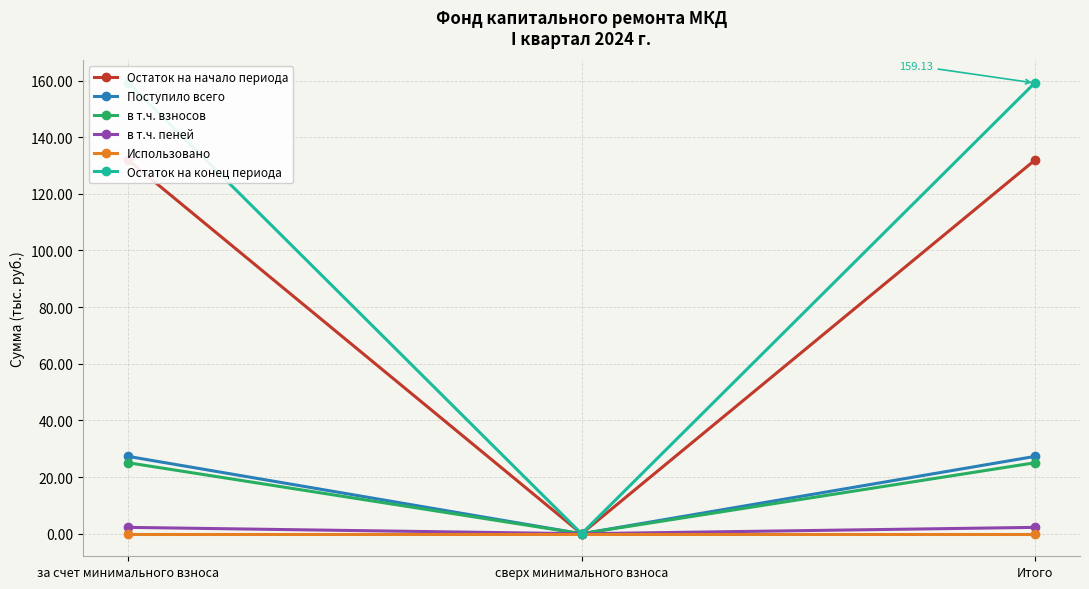

List the labels in order of Использовано value, smallest first.

за счет минимального взноса, сверх минимального взноса, Итого